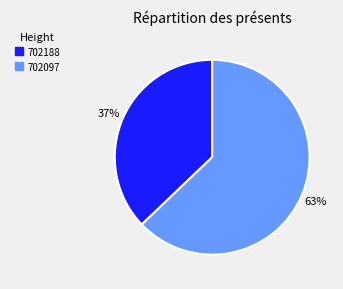

Does any single category account for the majority?

Yes